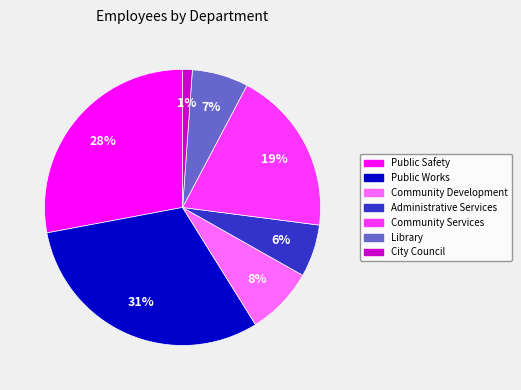

What percentage is the Community Development slice, to the nearest percent?

8%